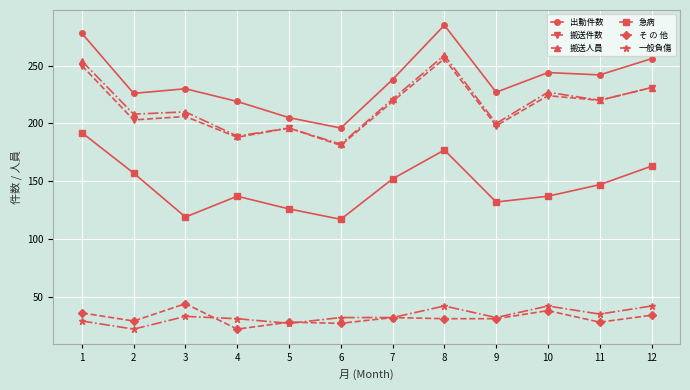

What is the sum of the 搬送人員 values at 12 and 6?

413